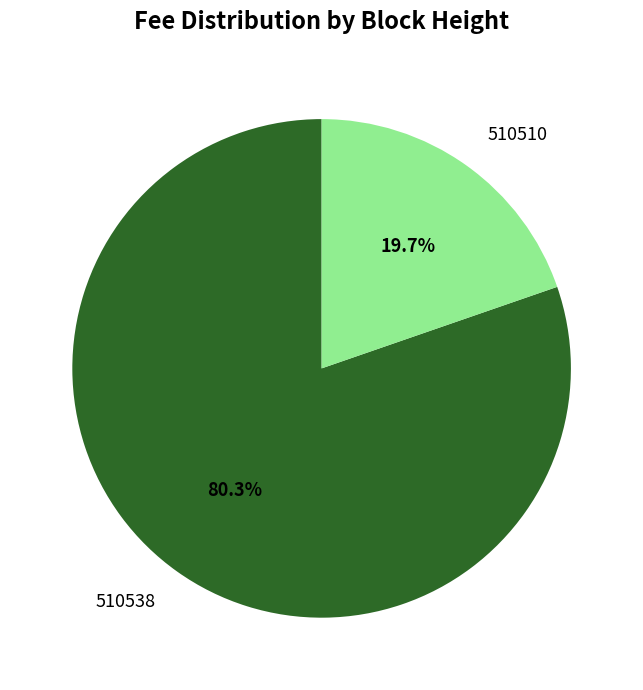

To the nearest percent, what is the difference between the 510538 and 510510 slice percentages?

61%